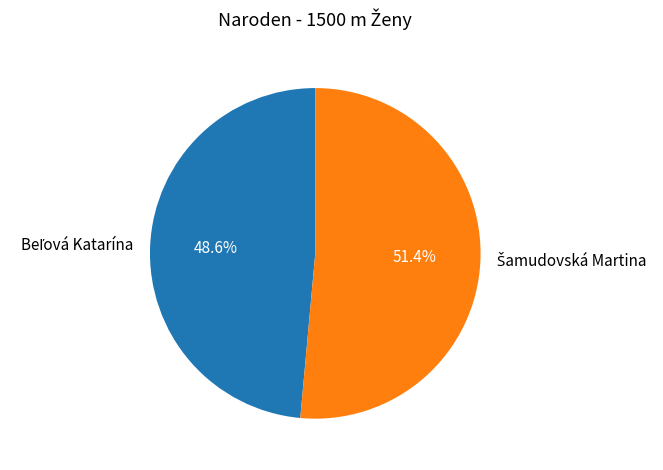

Is there any slice that represents more than half of the pie?

Yes